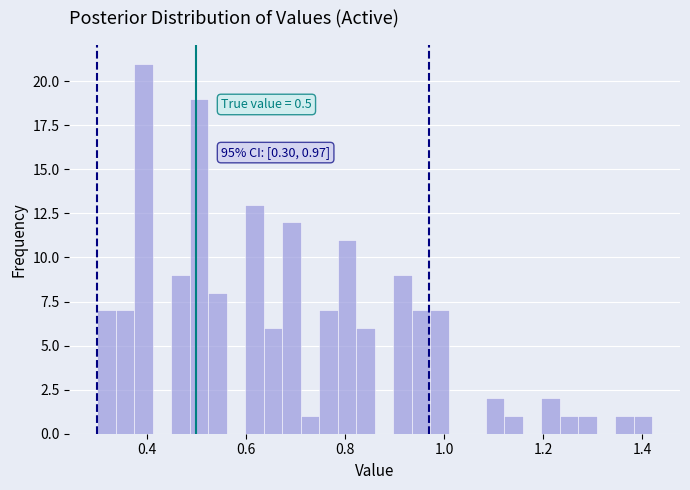

Read against the x-axis, roughly where is the centre of the tallest bar?

0.40